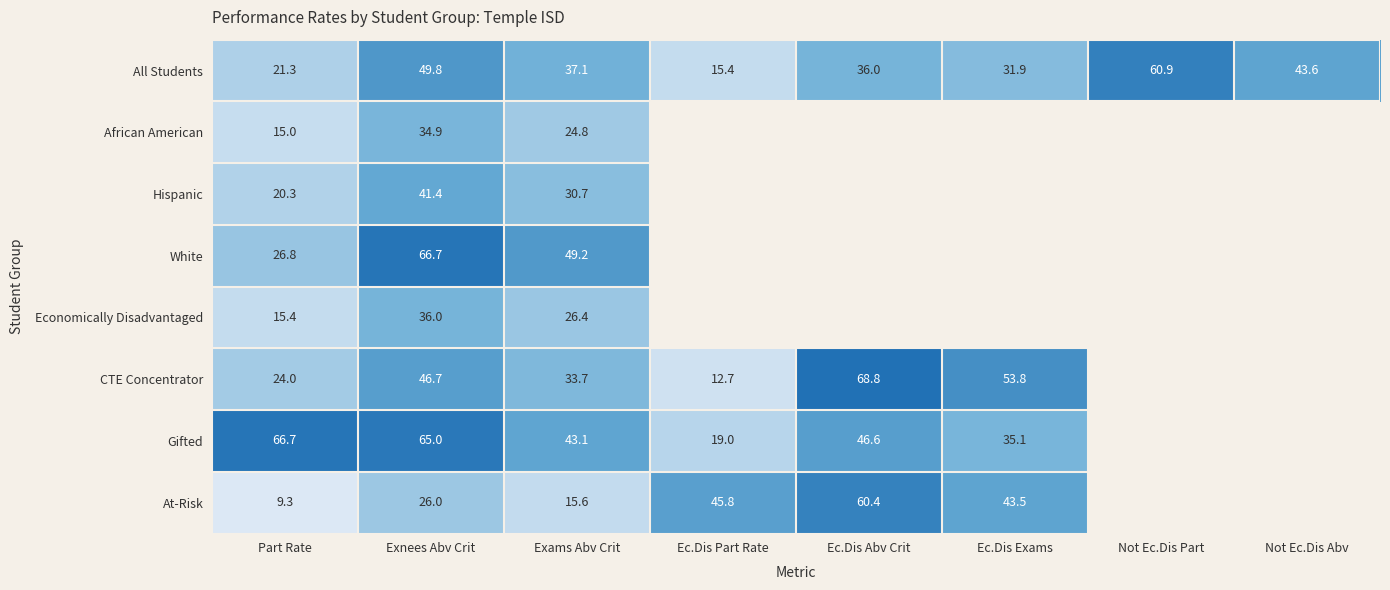

List the labels in order of All Students value, largest first.

Not Ec.Dis Part, Exnees Abv Crit, Not Ec.Dis Abv, Exams Abv Crit, Ec.Dis Abv Crit, Ec.Dis Exams, Part Rate, Ec.Dis Part Rate